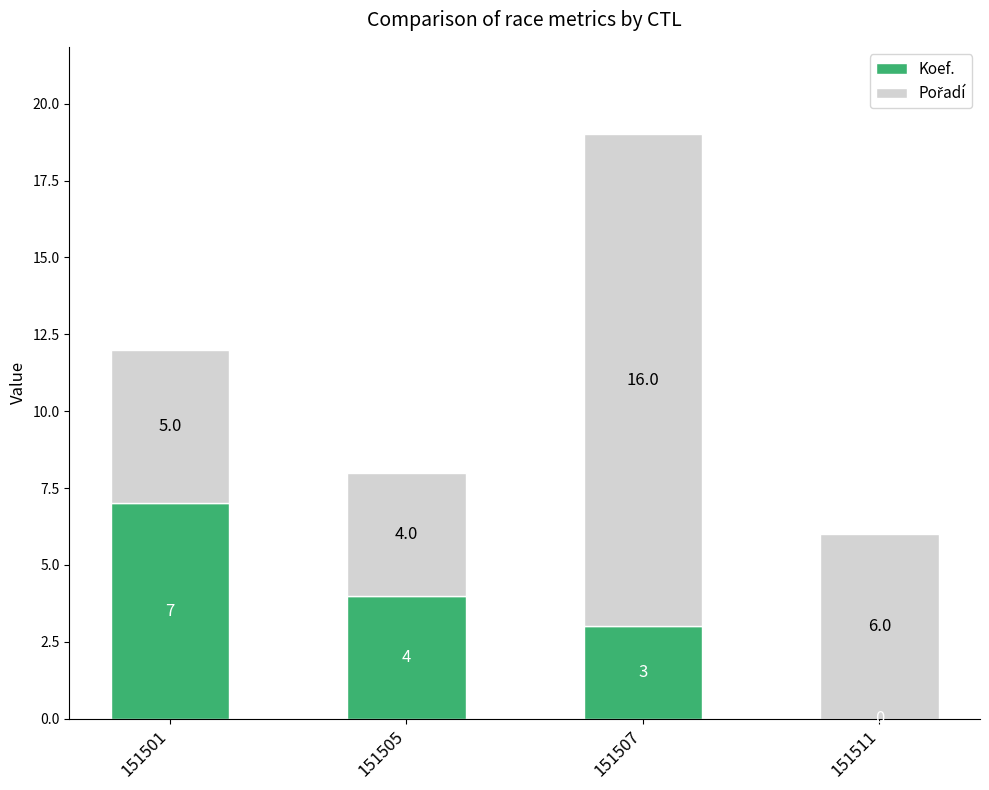

What is the total value across all series at 151507?

19